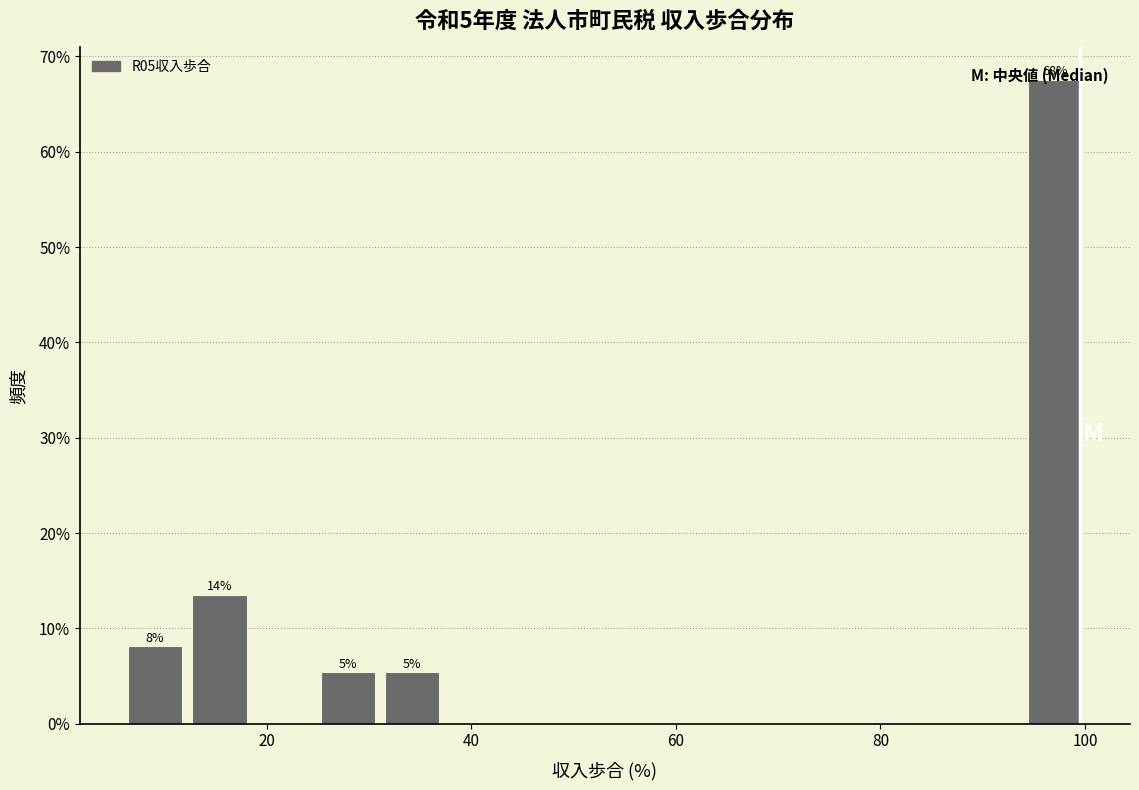

Read against the x-axis, roughly where is the centre of the tallest bar?

98